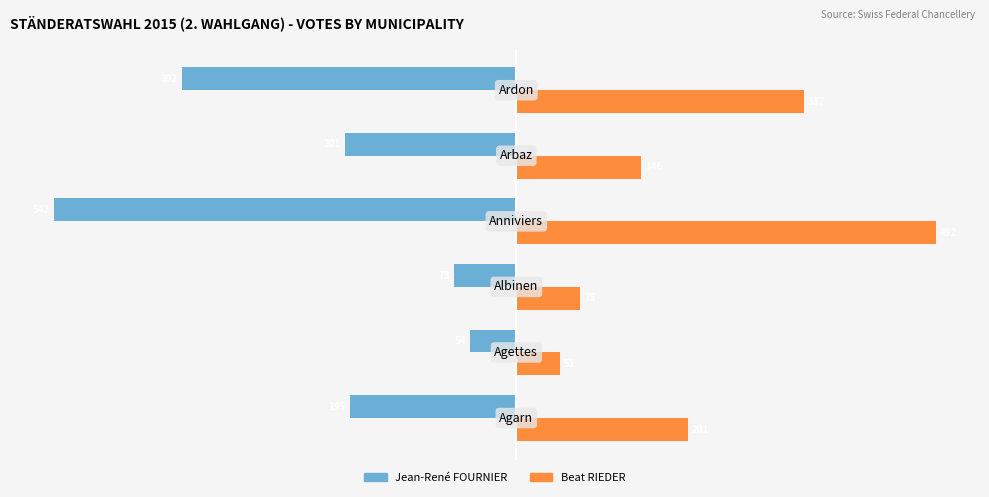

Which series has the largest total across all categories?

Beat RIEDER